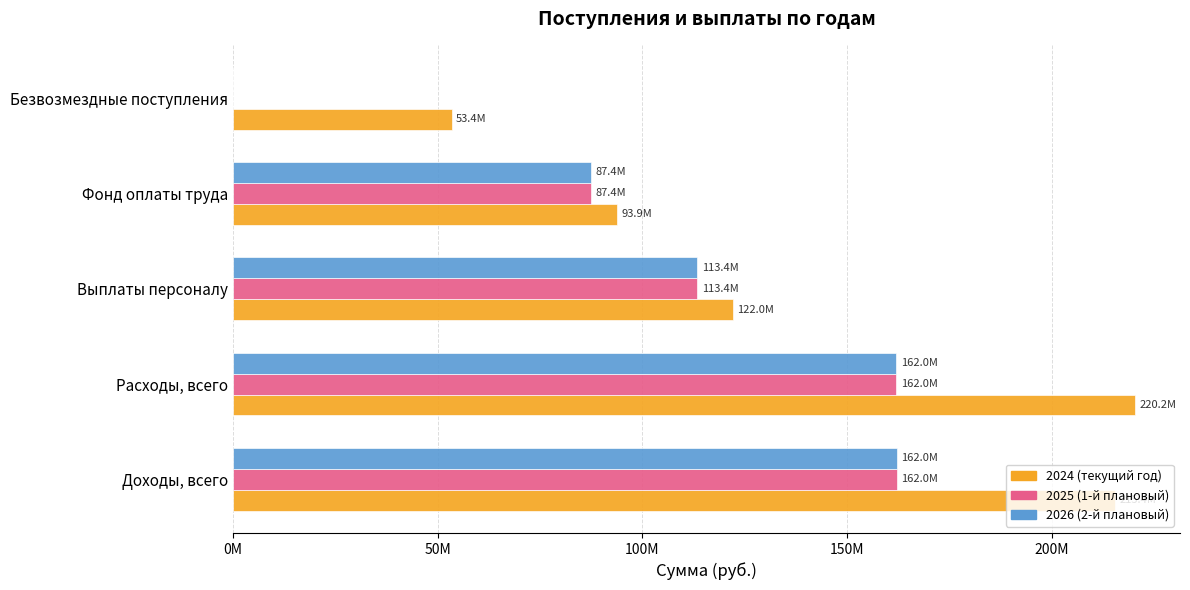

What are all the series names shown in the legend?

2024 (текущий год), 2025 (1-й плановый), 2026 (2-й плановый)